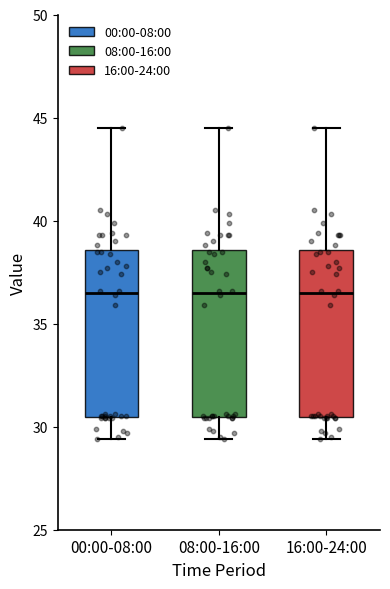

Where is the lower edge of the box for 00:00-08:00 on the y-axis? The values are not printed on the chart, so give them approximately, as read against the axis.

30.5